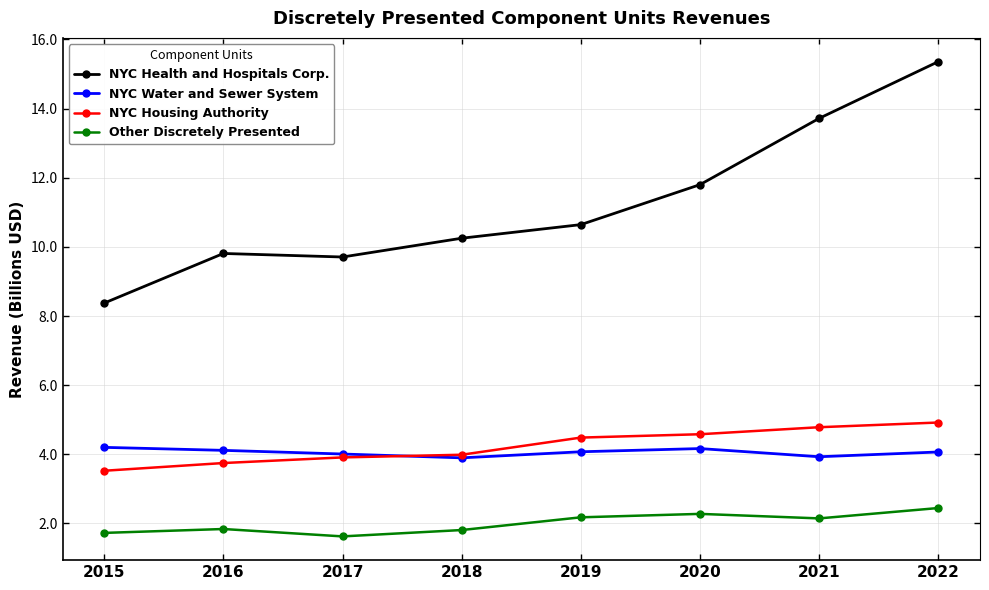

At which category does NYC Health and Hospitals Corp. reach its first local peak?

2016